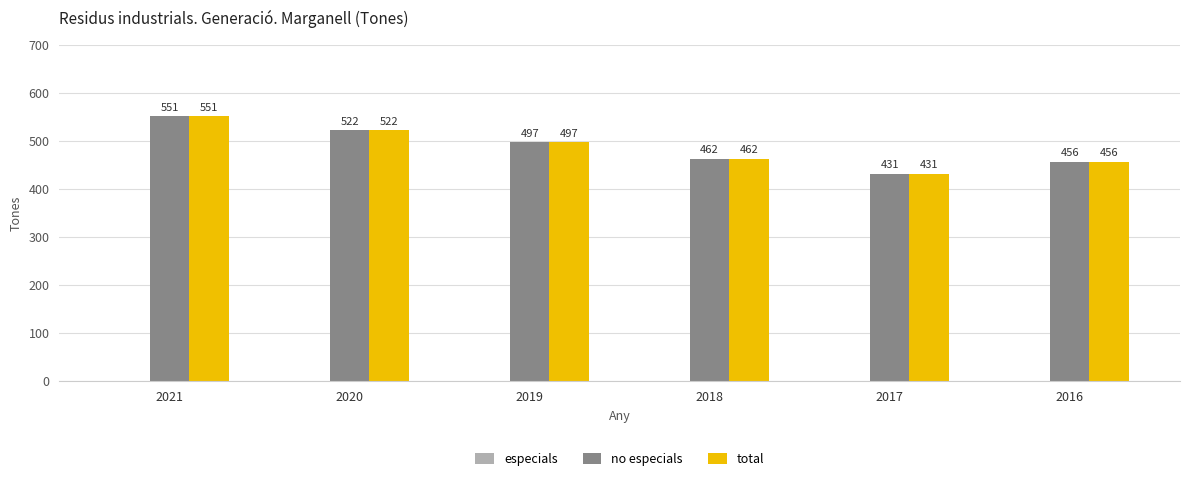

Where is no especials nearest to the value 491?

2019